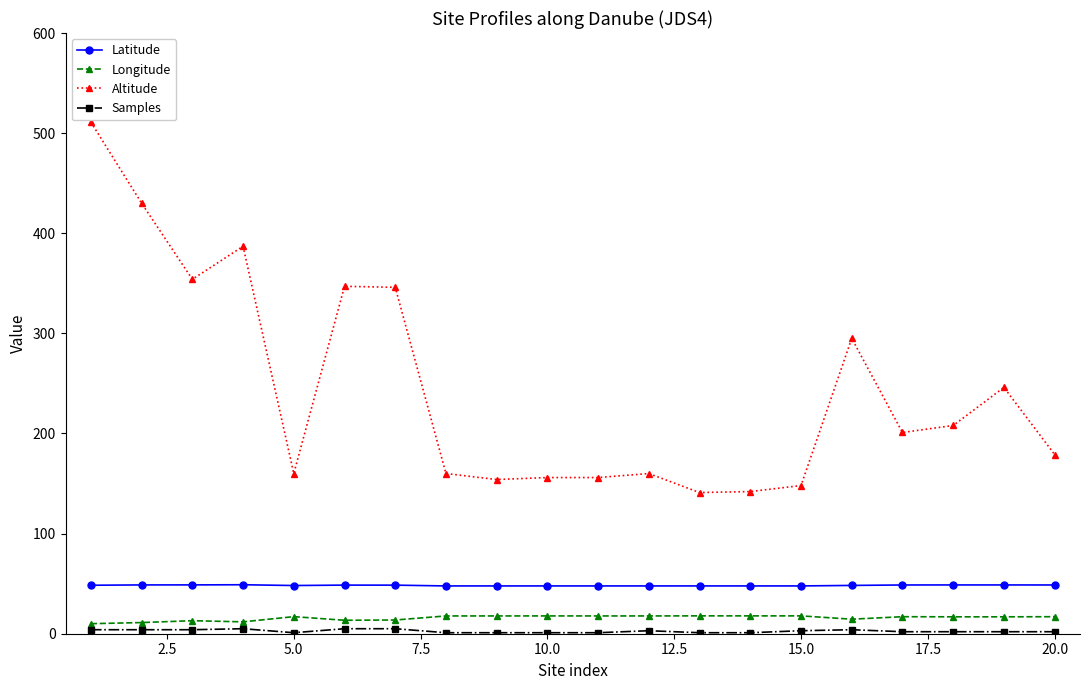

Which series has the largest total across all categories?

Altitude